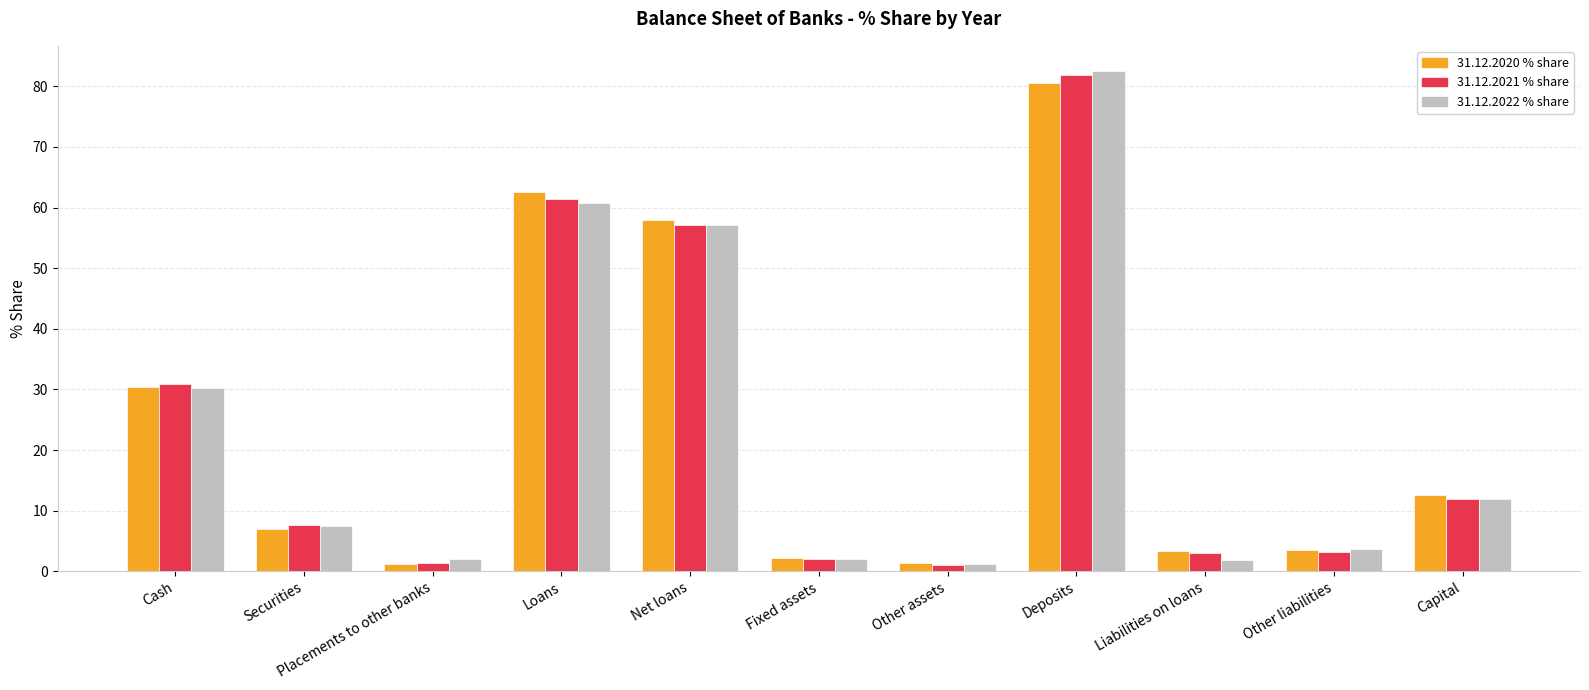

At which category does the chart reach its peak across all series?

Deposits